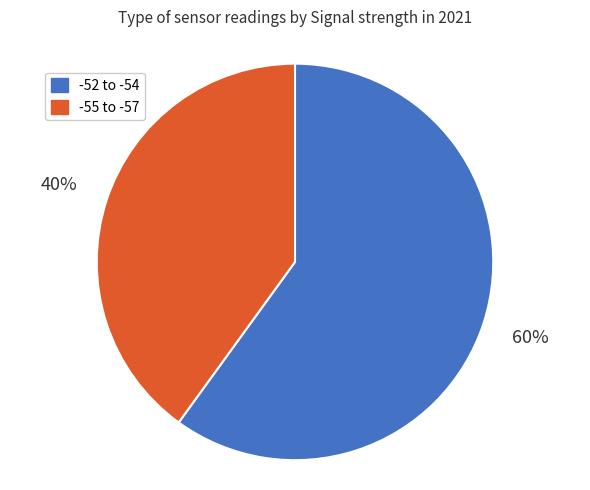

To the nearest percent, what percentage of the pie is -52 to -54?

60%